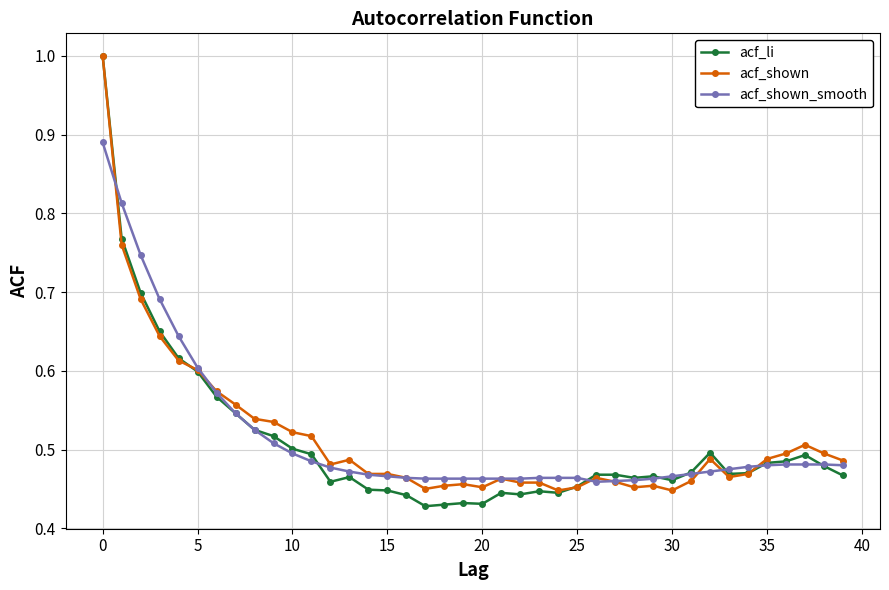

True or false: acf_shown has more than 2 interior local peaks.

True